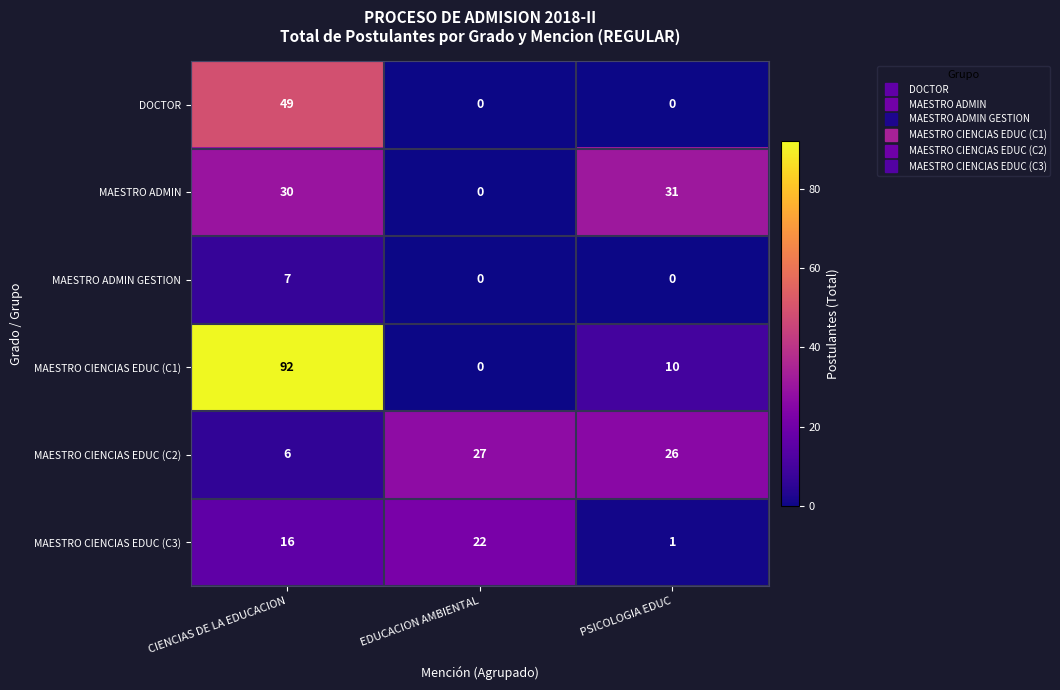

What is the maximum value shown in the chart?

92